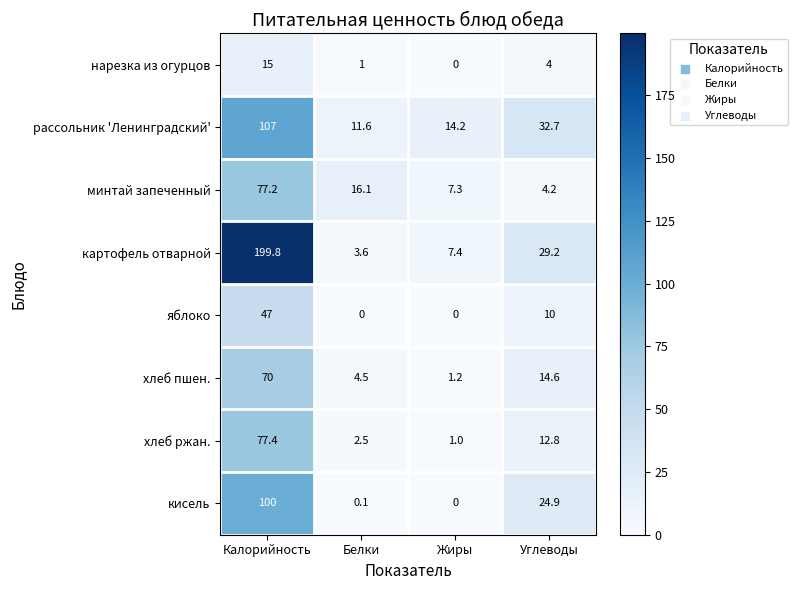

What is the total value across all series at Калорийность?

693.4